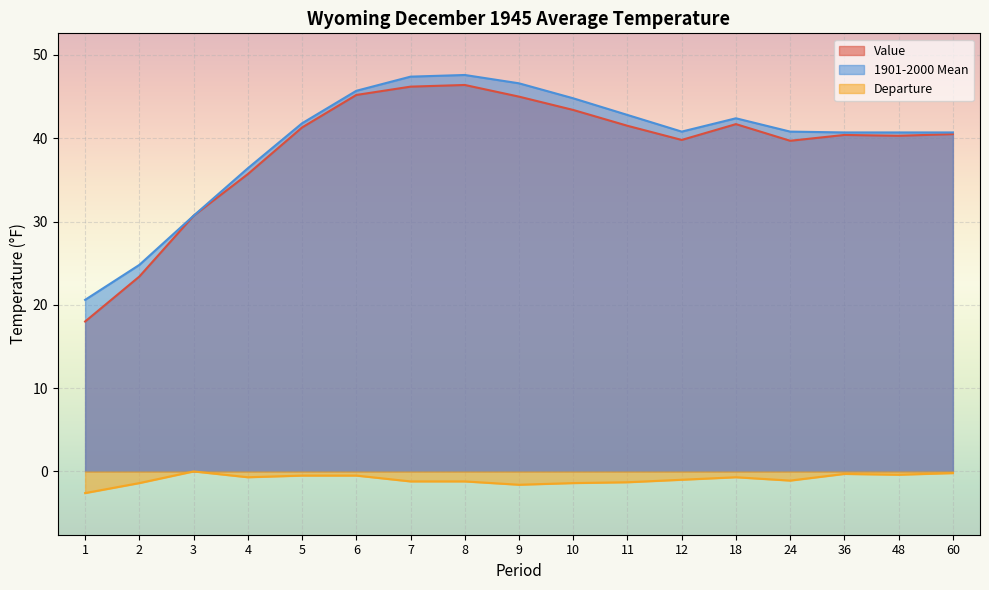

True or false: Departure and 1901-2000 Mean intersect in this chart.

False